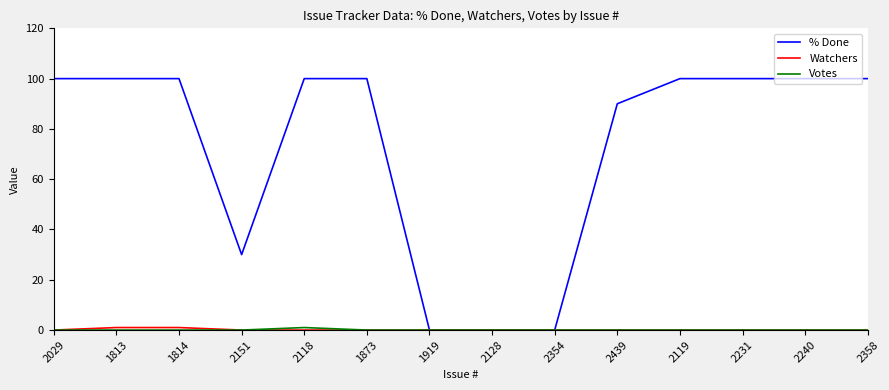

The value of % Done at 2128 is 0. True or false?

True